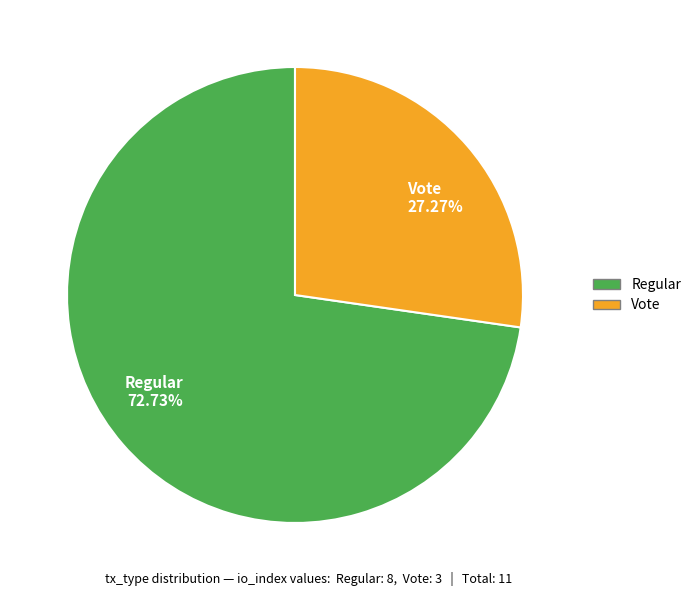

Do Regular and Vote together represent more than half of the pie?

Yes